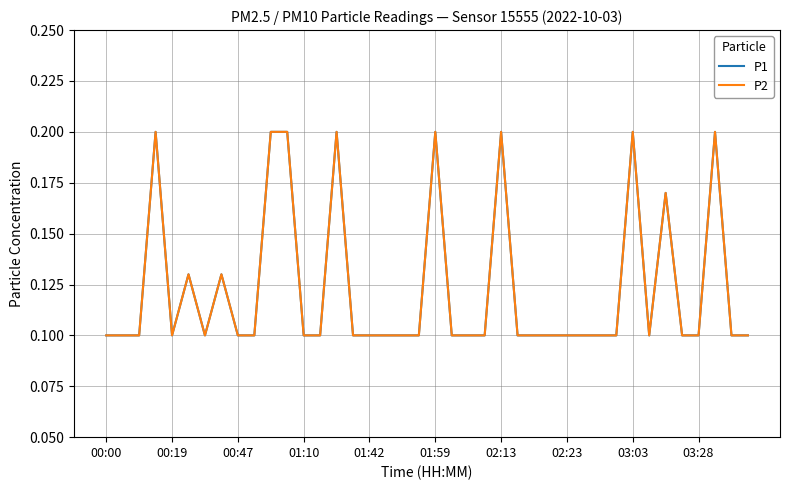

In P2, how many points are higher than both neighbors (excluding endpoints)?

9